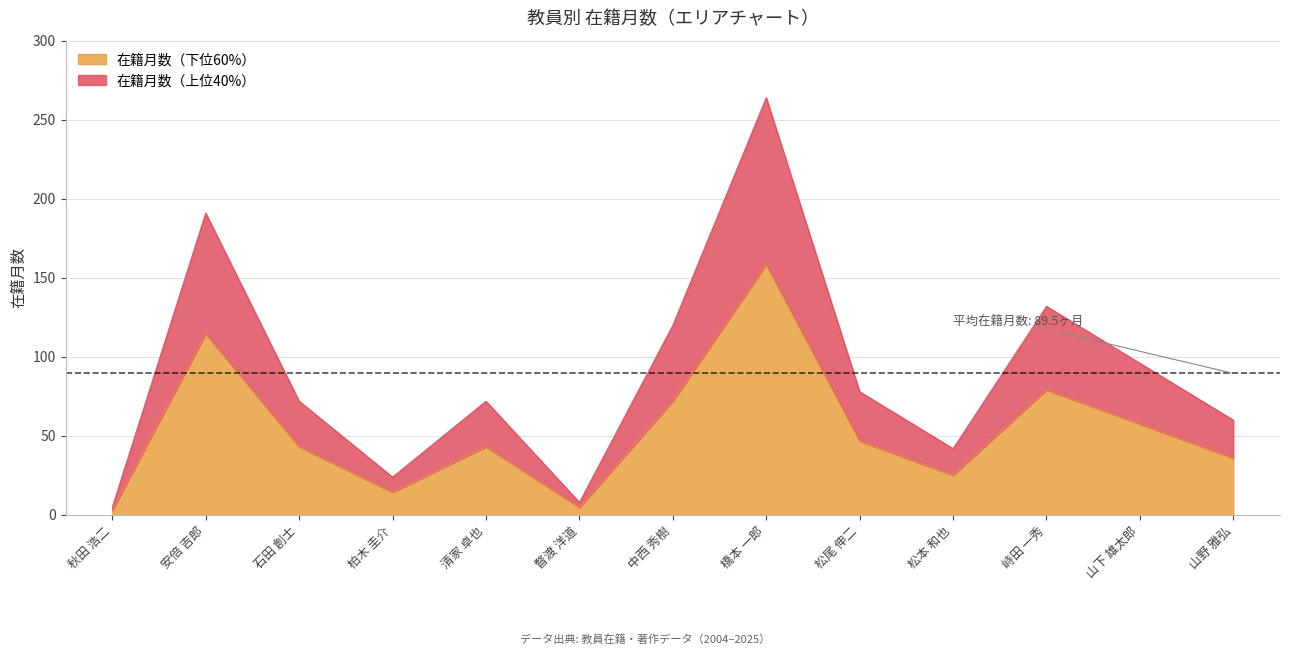

Does the chart have visible grid lines?

Yes